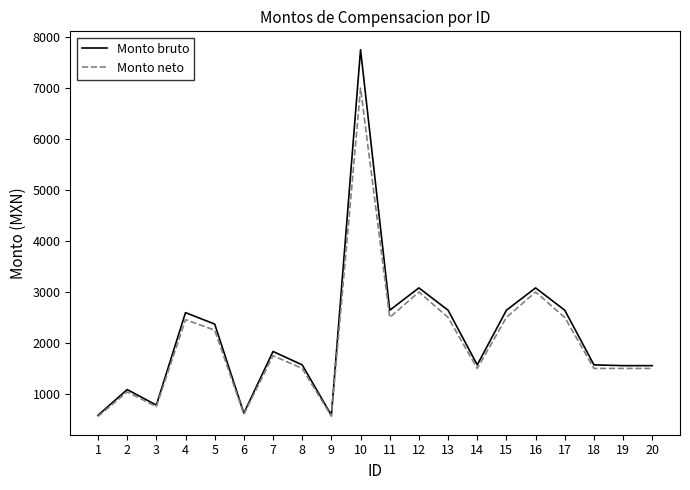

What is the approximate value of Monto bruto at 12?

3080.1